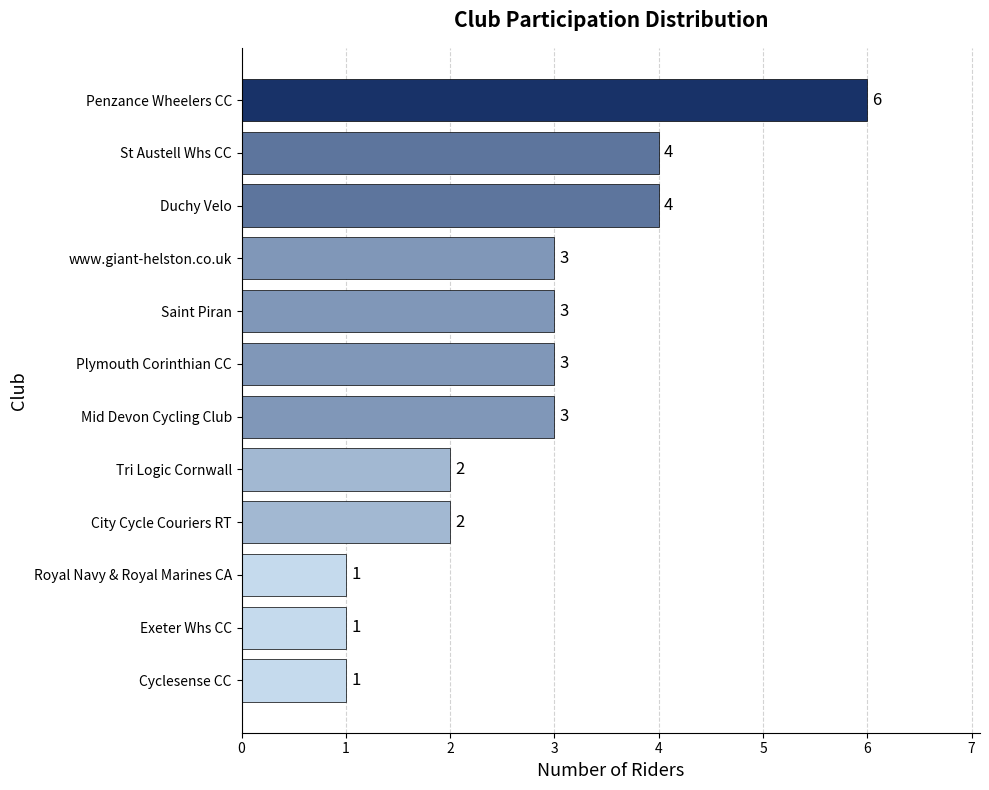

What is the difference between the maximum and minimum values?

5